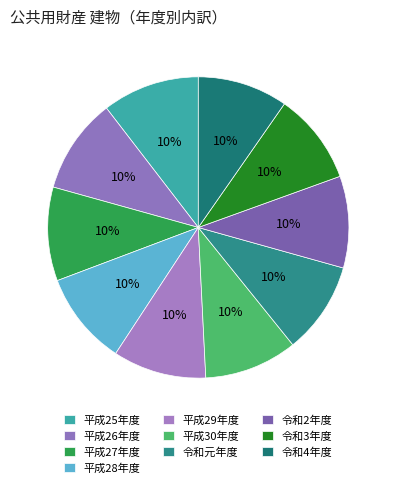

To the nearest percent, what percentage of the pie is 平成26年度?

10%